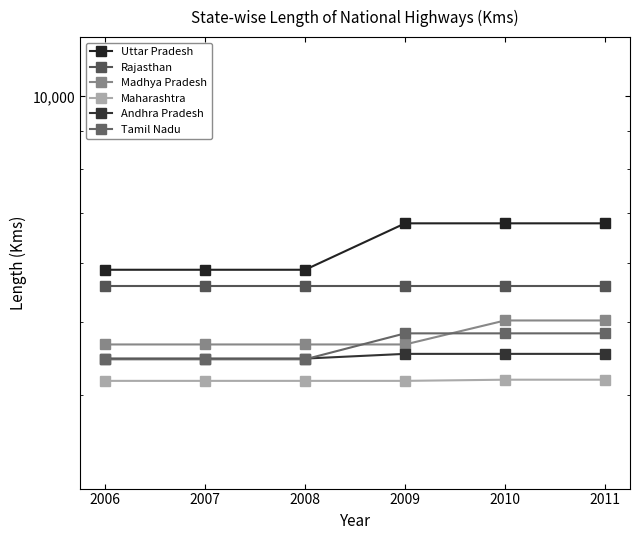

How many distinct data groups are displayed?

6